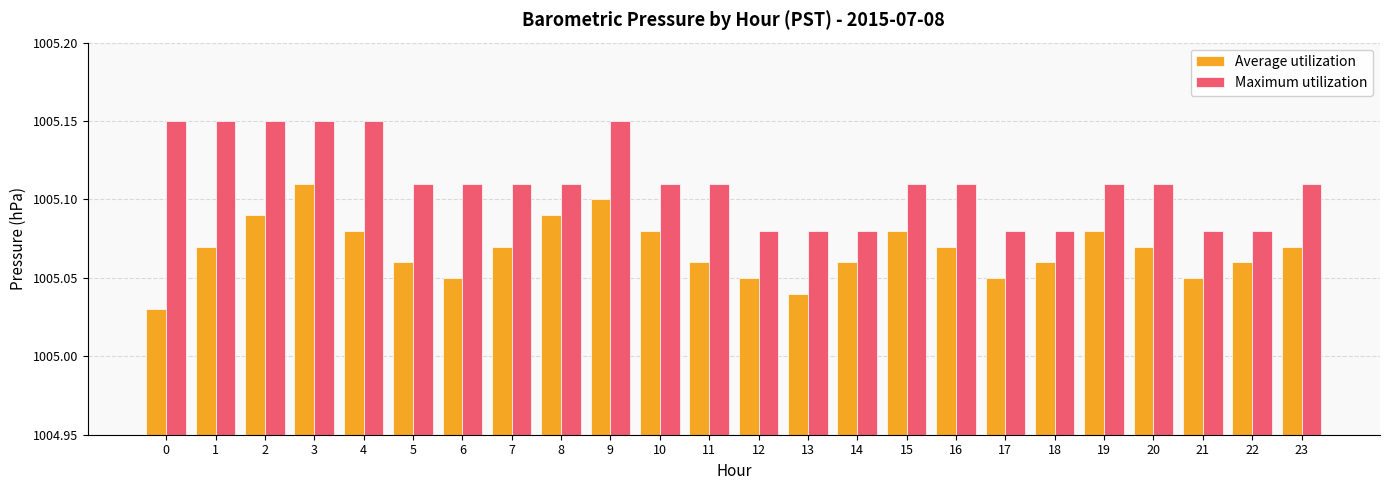

Is it true that Maximum utilization equals 1005.1 at 7?

True